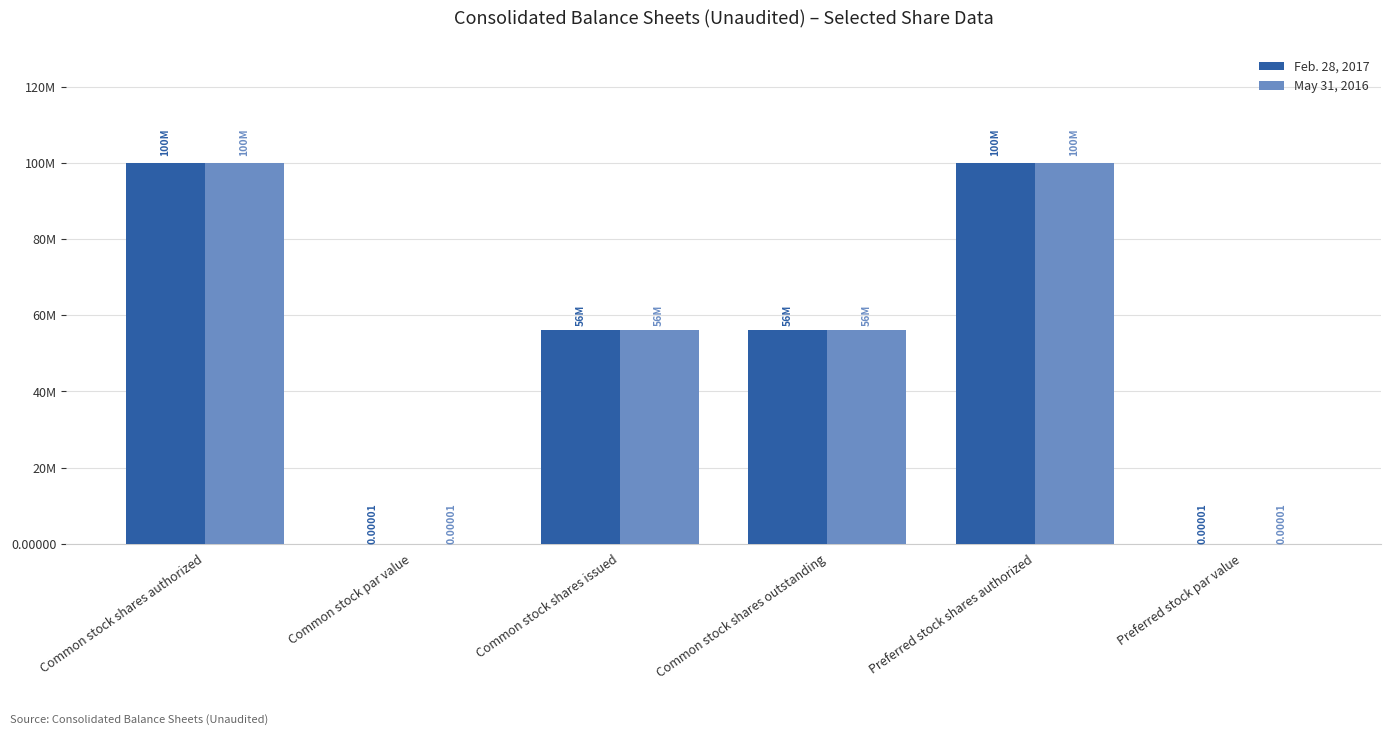

What position from the left is Common stock shares authorized?

1